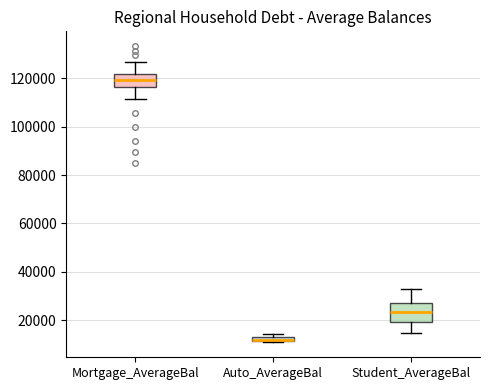

Where is the lower edge of the box for Mortgage_AverageBal on the y-axis? The values are not printed on the chart, so give them approximately, as read against the axis.

116000